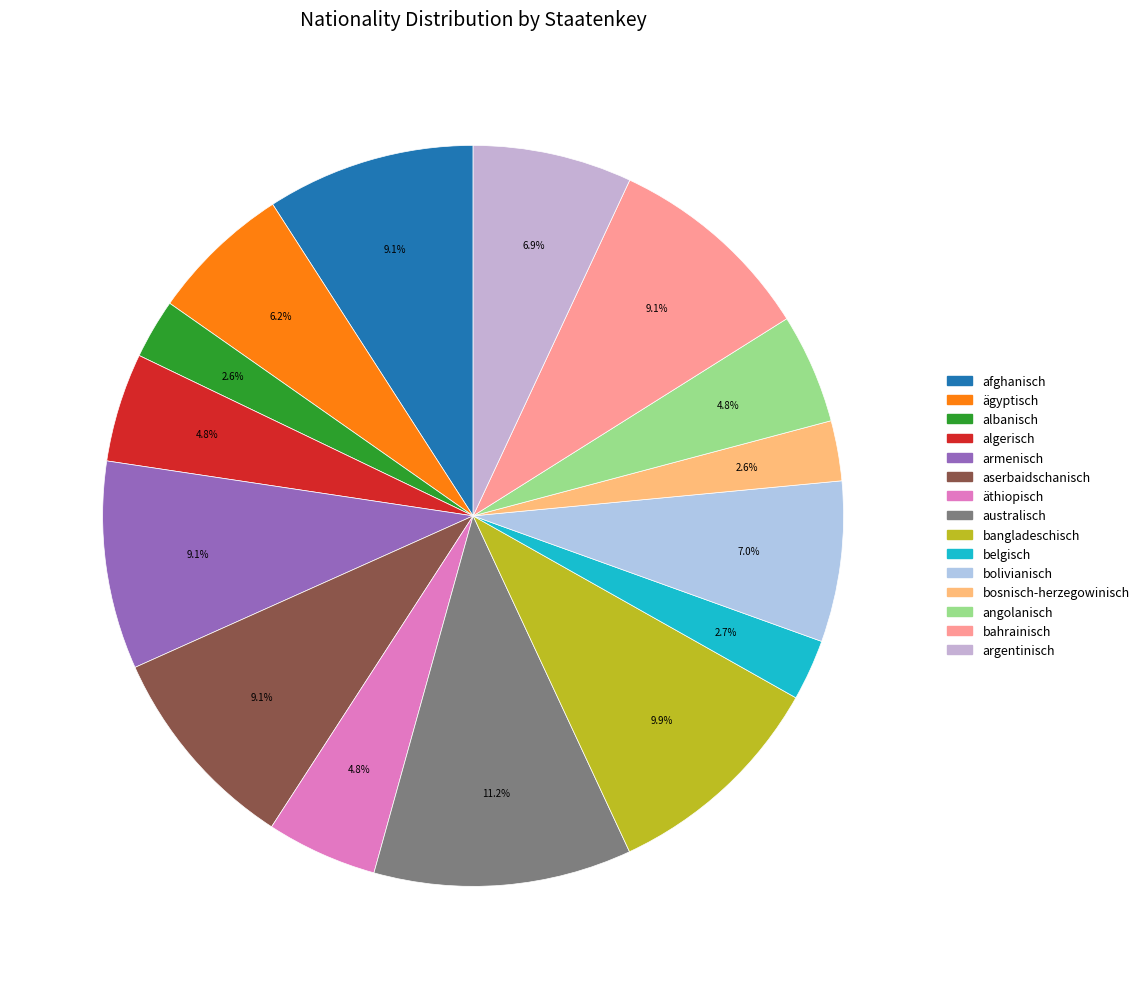

How much of the chart is everything except bangladeschisch?

90.1%